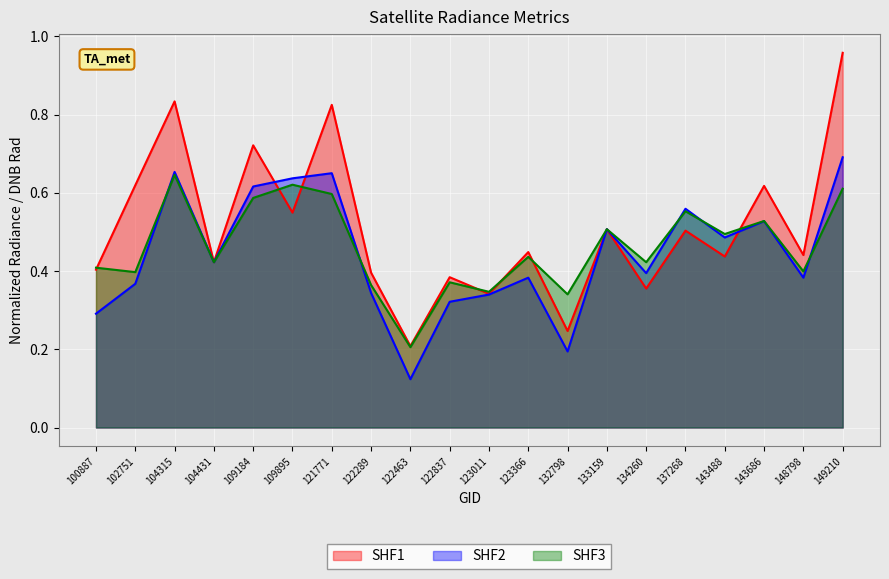

What is the total value across all series at 121771?

2.1